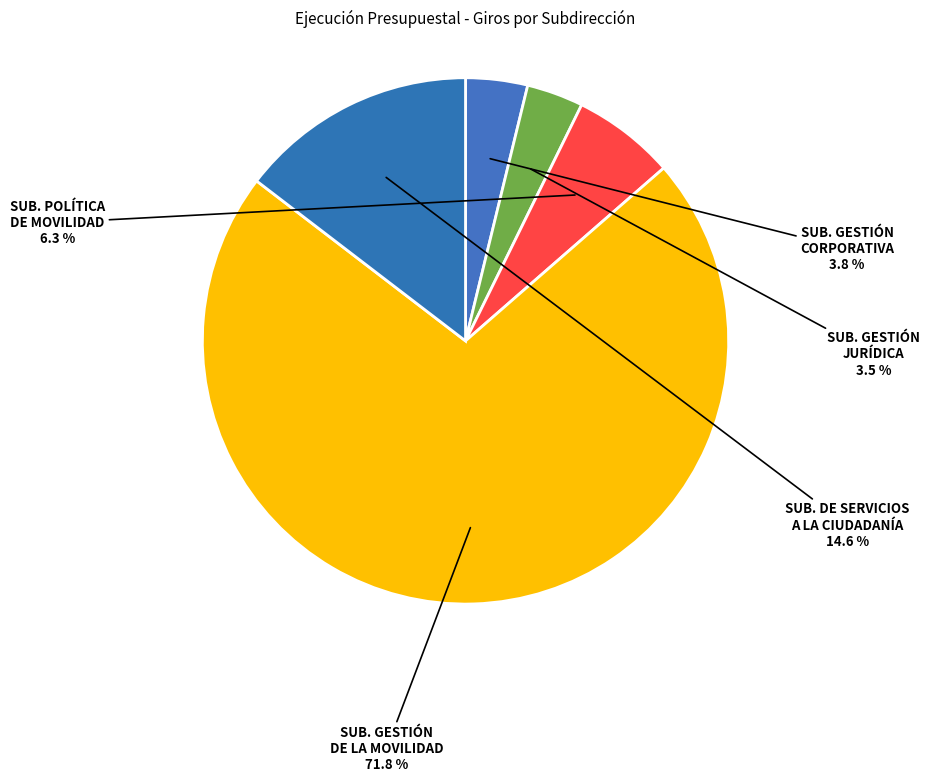

What is the largest slice in the pie chart?

SUB. GESTIÓN
DE LA MOVILIDAD